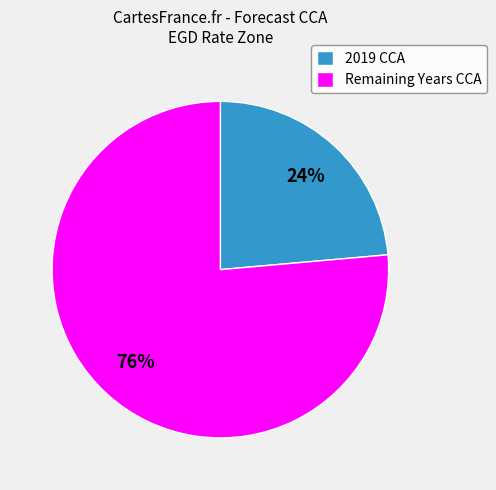

What is the largest slice in the pie chart?

Remaining Years CCA